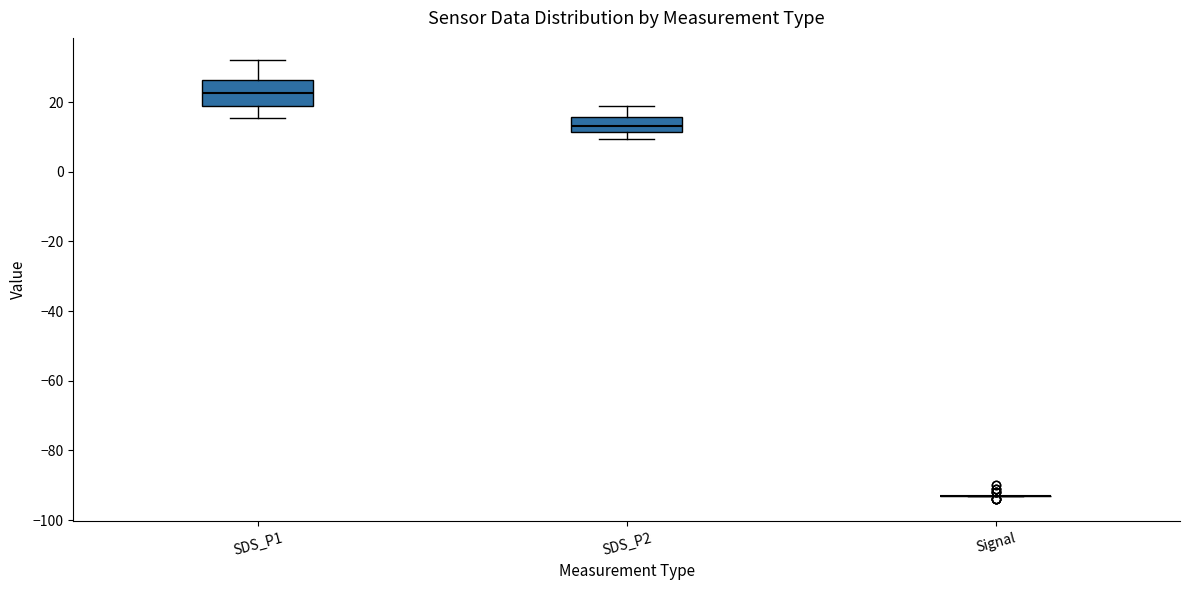

Reading left to right, transcribe this box plot: for each box, give where its median line is, the range the box spans, and where its two whiskers end, as read against the y-axis. The values are not printed on the chart, so give them approximately, as read against the axis.

SDS_P1: median 22, box 18 to 26, whiskers 16 to 32
SDS_P2: median 14, box 12 to 16, whiskers 10 to 18
Signal: box collapsed to a line at -92, whiskers -92 to -92